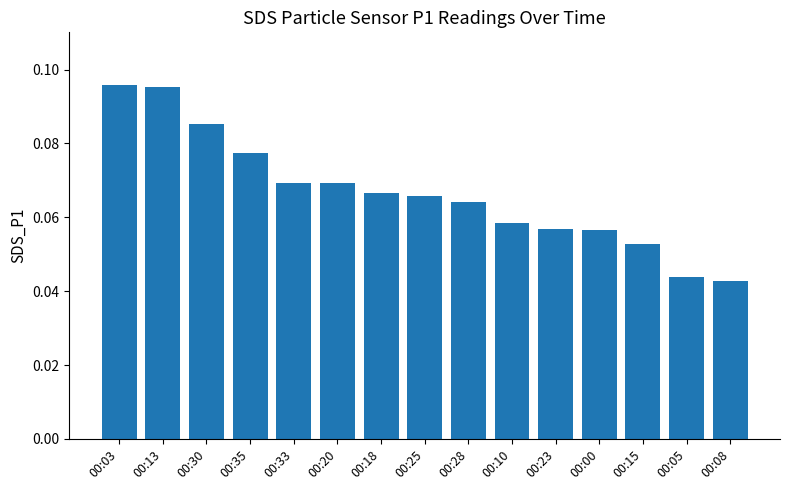

What is the label of the 13th bar from the right?

00:30